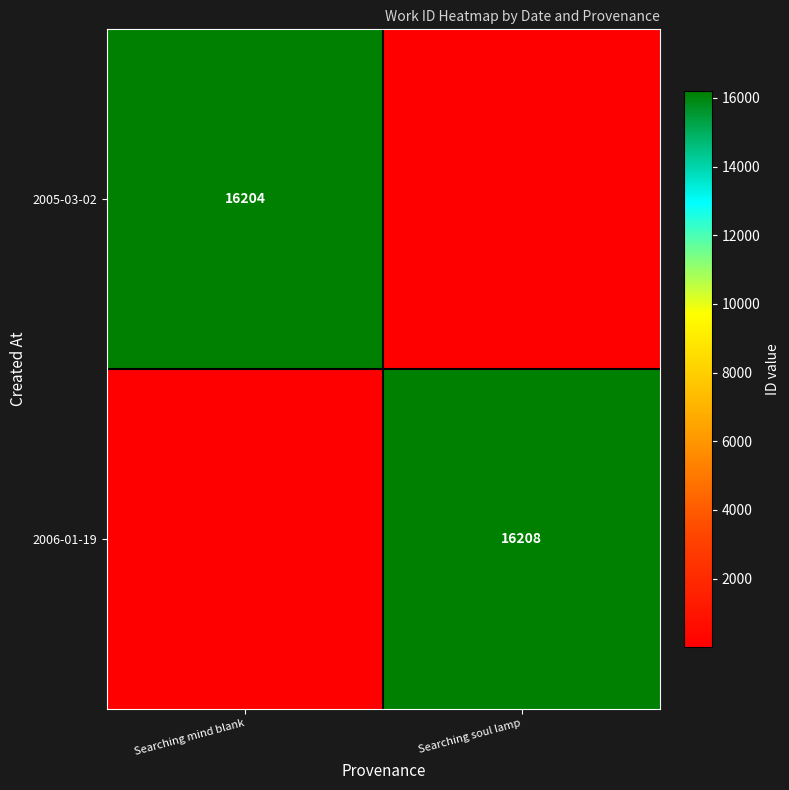

The value of 2006-01-19 at Searching soul lamp is 7708. True or false?

False